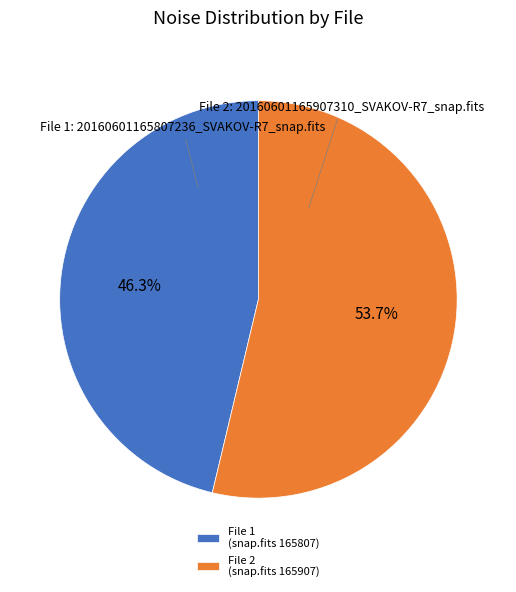

Approximately how many times larger is the value at File 1 (snap.fits 165807) compared to File 2 (snap.fits 165907)?

0.9